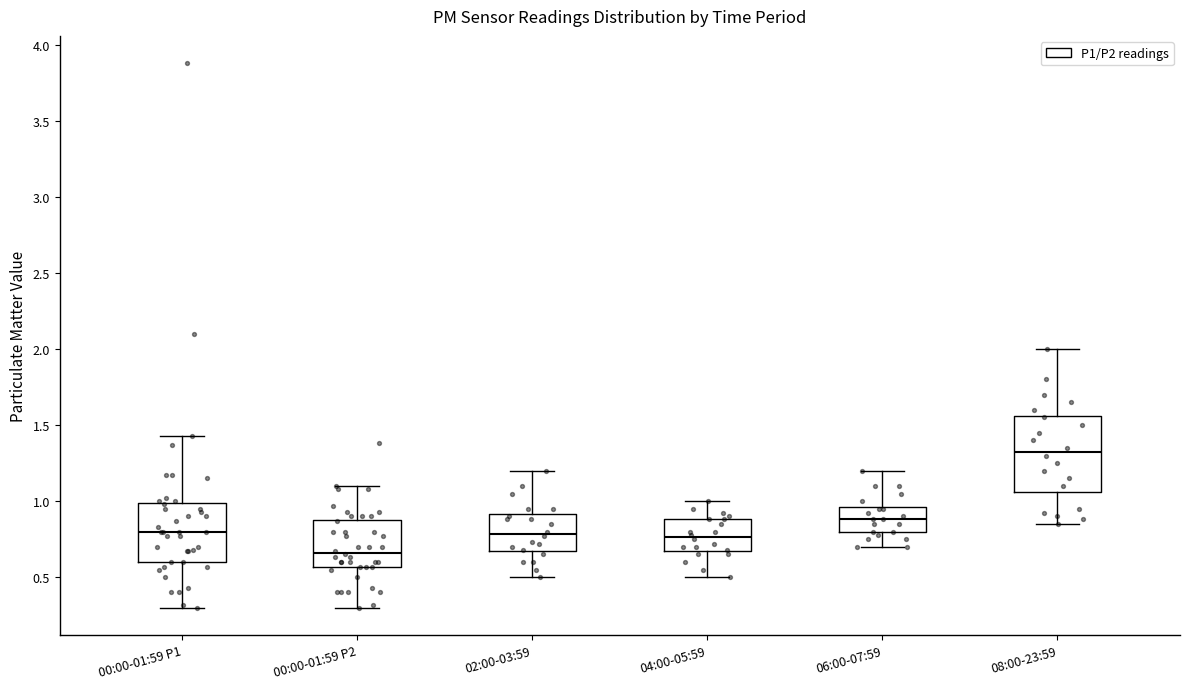

Which box has the highest median line?

08:00-23:59